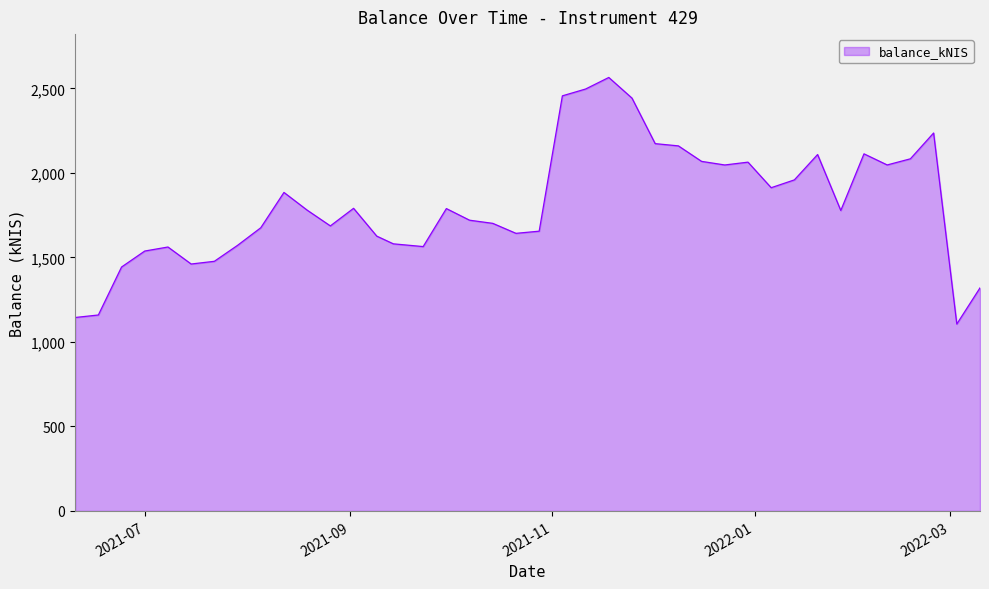

What is the smallest value displayed?

1105.9